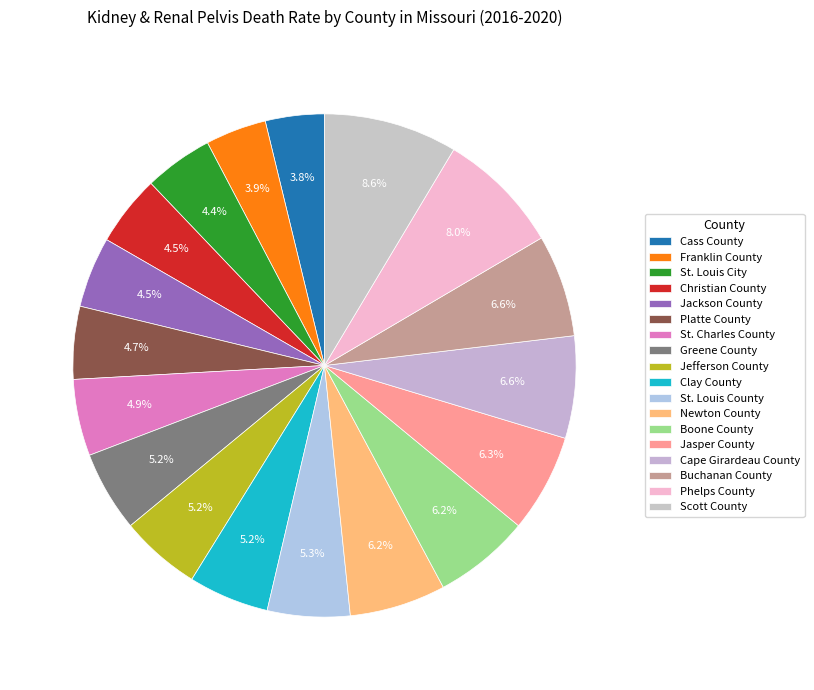

The St. Louis City slice represents 4% of the pie. True or false?

True